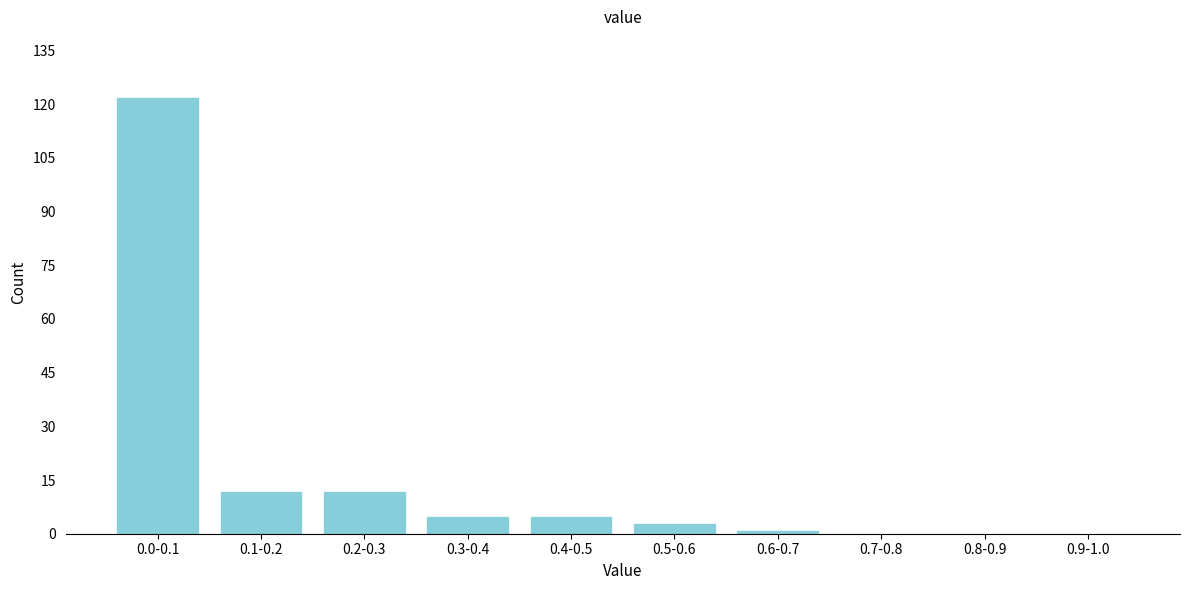

Reading left to right, transcribe all the data shown in this chart.

0.0-0.1=122	0.1-0.2=12	0.2-0.3=12	0.3-0.4=5	0.4-0.5=5	0.5-0.6=3	0.6-0.7=1	0.7-0.8=0	0.8-0.9=0	0.9-1.0=0